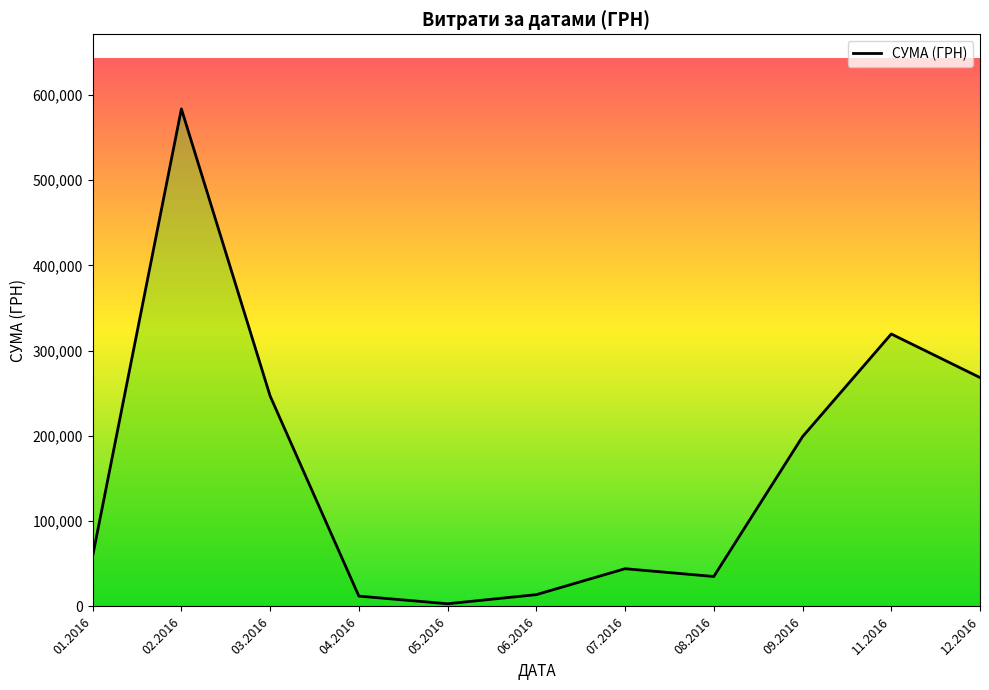

Reading left to right, extract all data points from this chart.

59222.9	583556.1	246841.0	12116.1	3157.1	13841.3	44258.6	35130.0	199145.2	319574.0	268468.5